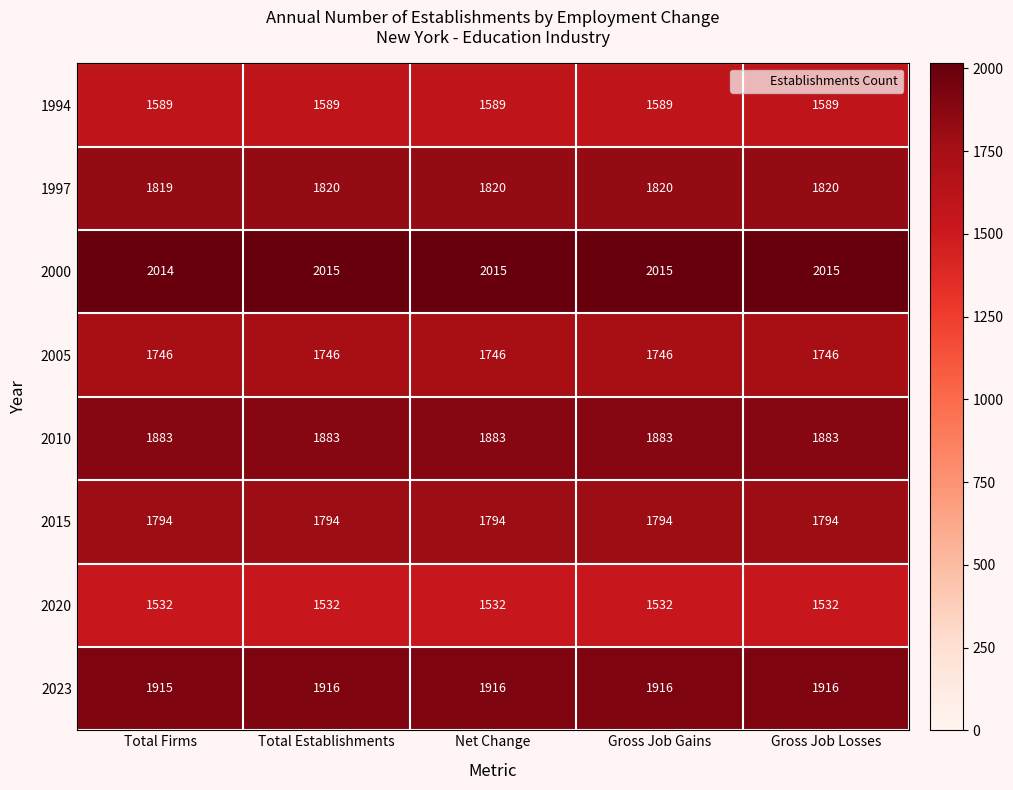

What is the difference between the highest and lowest values at Gross Job Losses?

483